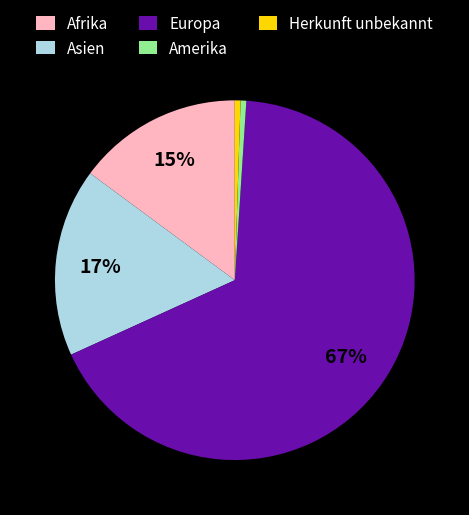

Do Asien and Afrika together represent more than half of the pie?

No